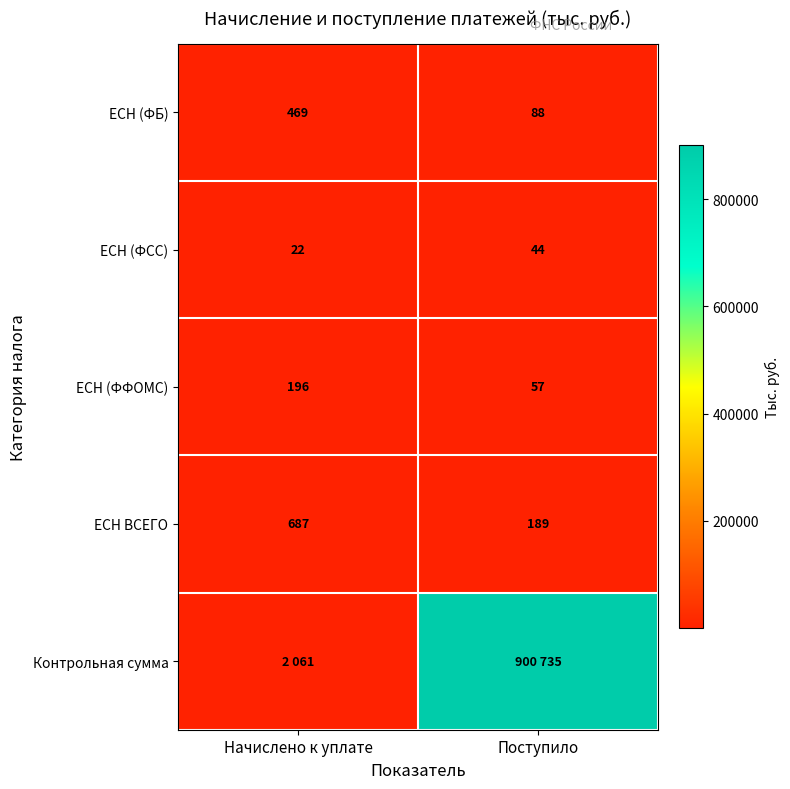

Is the value of ЕСН (ФФОМС) at Начислено к уплате greater than the value of ЕСН (ФСС) at Начислено к уплате?

Yes